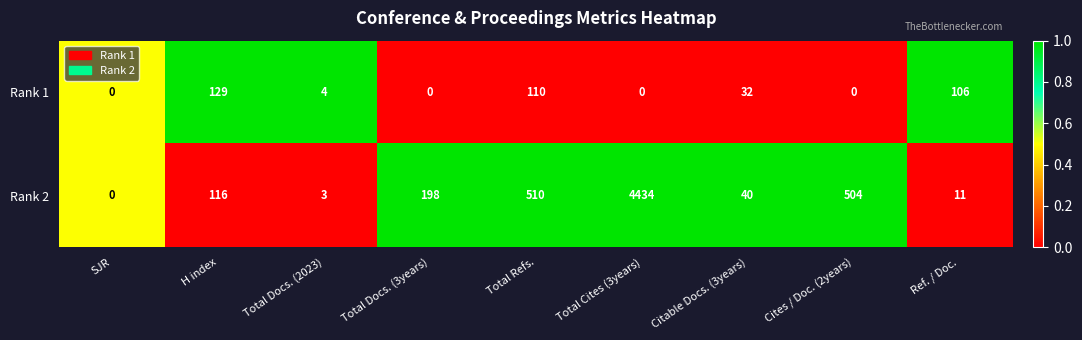

What value does the Rank 1 series have at Citable Docs. (3years), to the nearest 50?

50